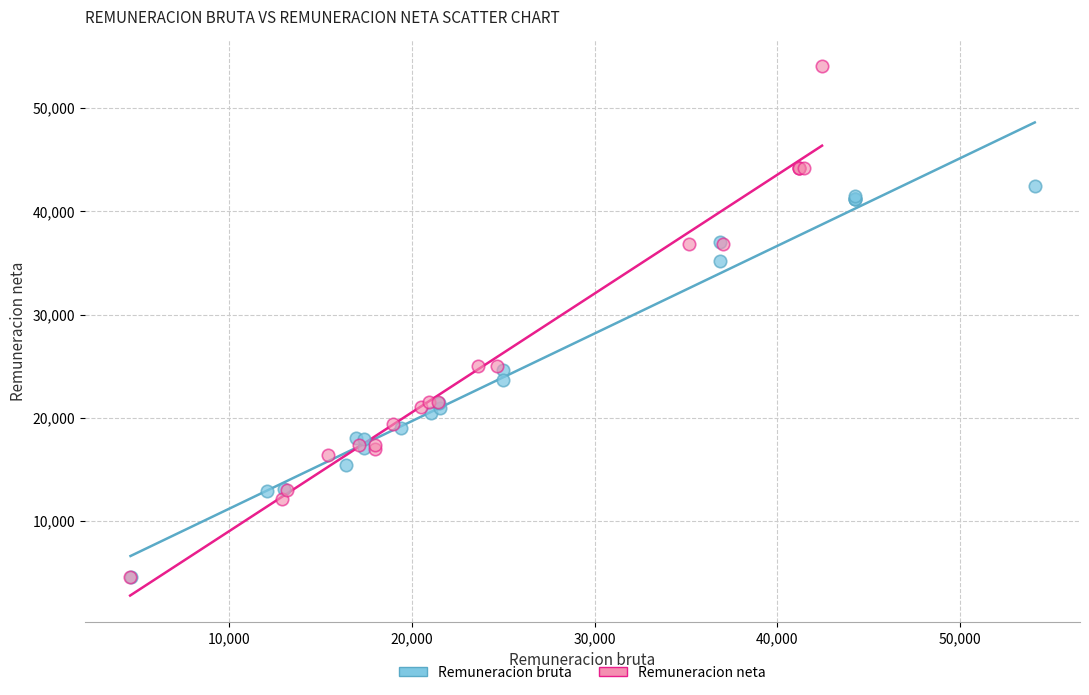

Which series has the largest Y range (max minus min)?

Remuneracion neta